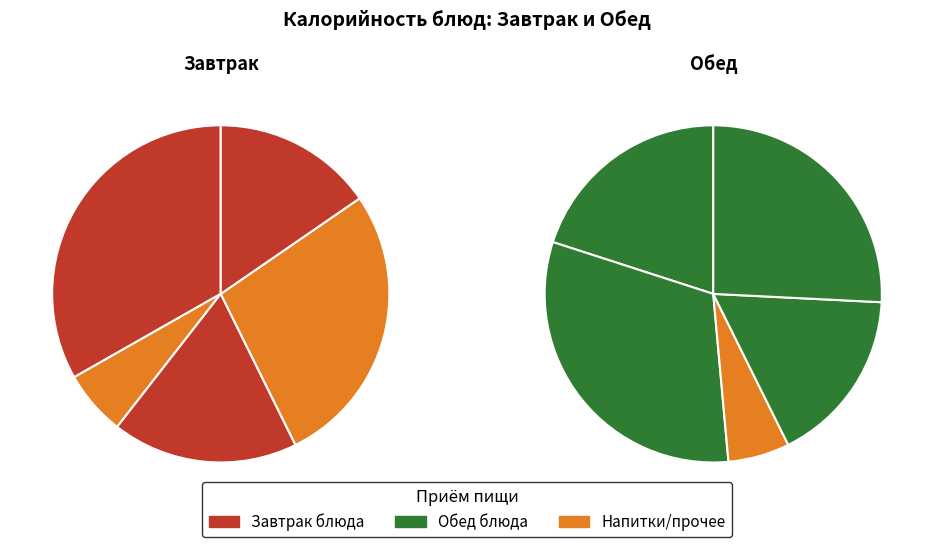

To the nearest percent, what is the difference between the Салат из капусты (обед) and Плов из курицы (обед) slice percentages?

13%